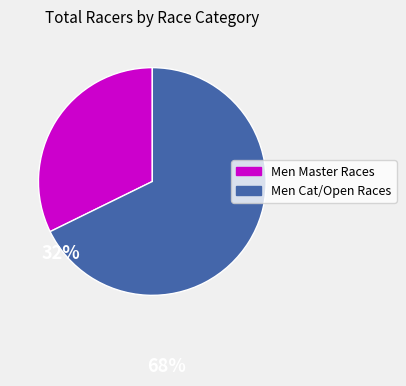

Is there any slice that represents more than half of the pie?

Yes